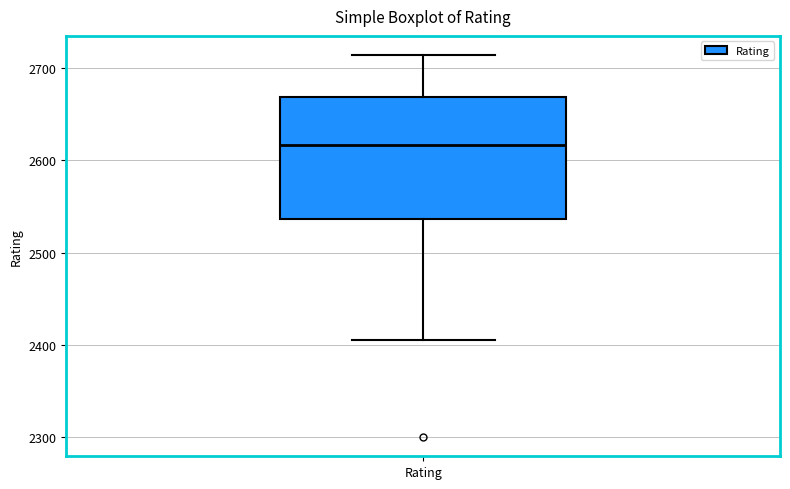

Transcribe this box plot: give where the median line is, the range the box spans, and where the two whiskers end, as read against the y-axis. The values are not printed on the chart, so give them approximately, as read against the axis.

median 2620, box 2540 to 2670, whiskers 2410 to 2710